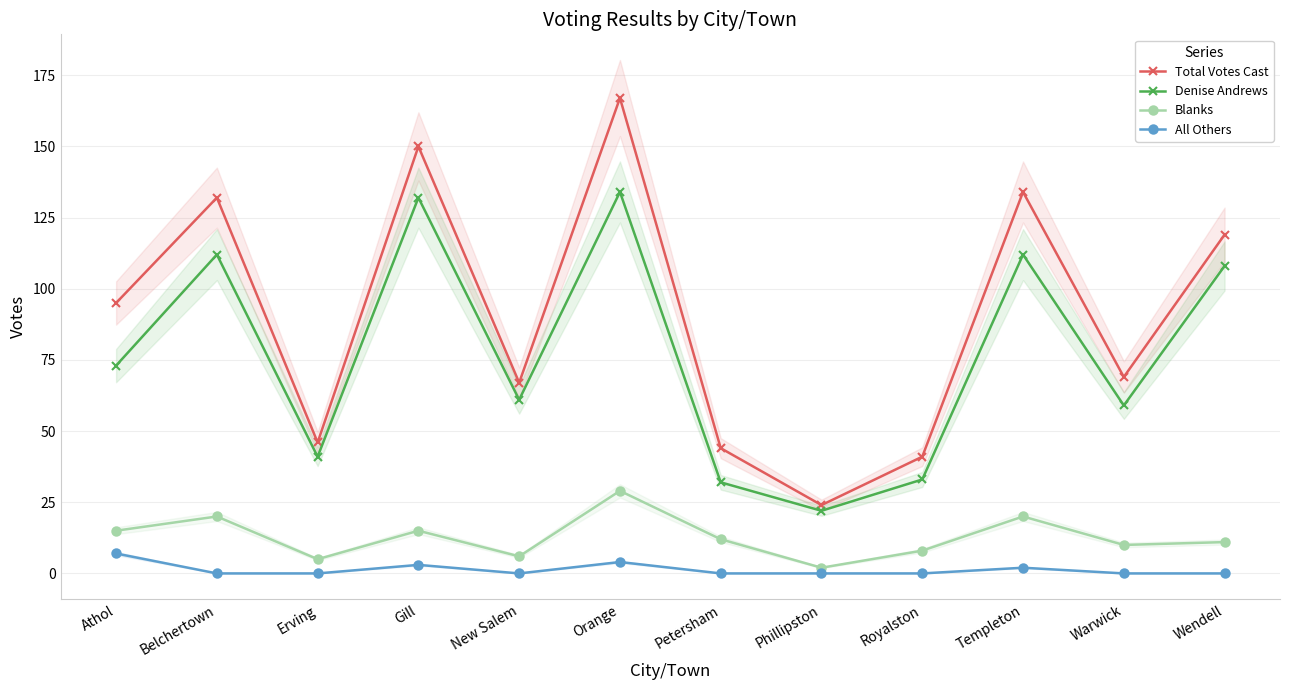

What is the difference between the highest and lowest values at Belchertown?

132